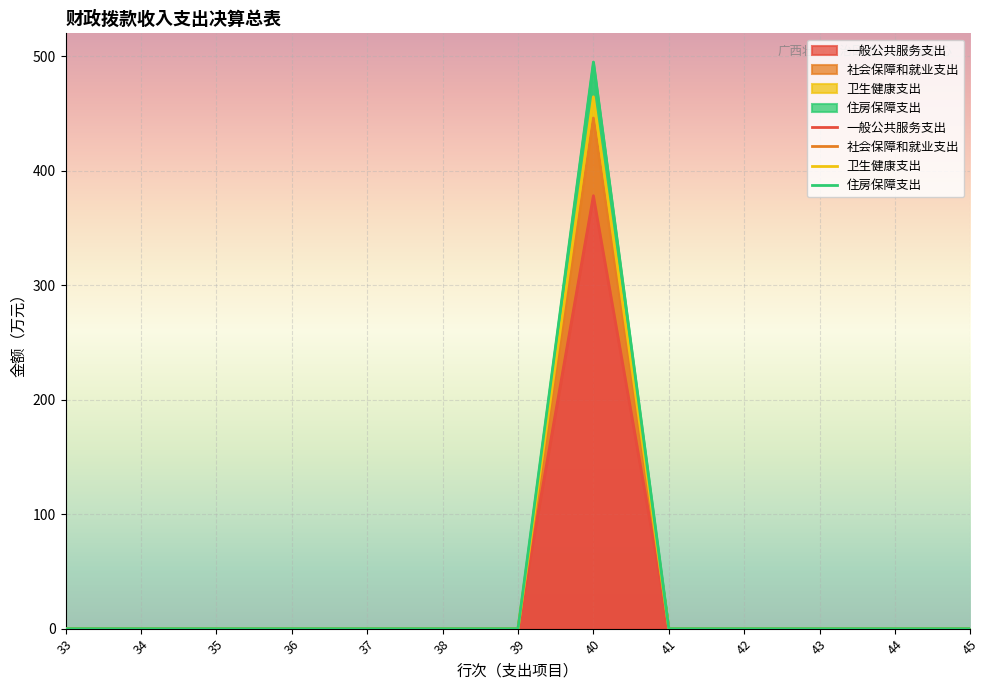

True or false: 一般公共服务支出 and 社会保障和就业支出 cross at least once.

False